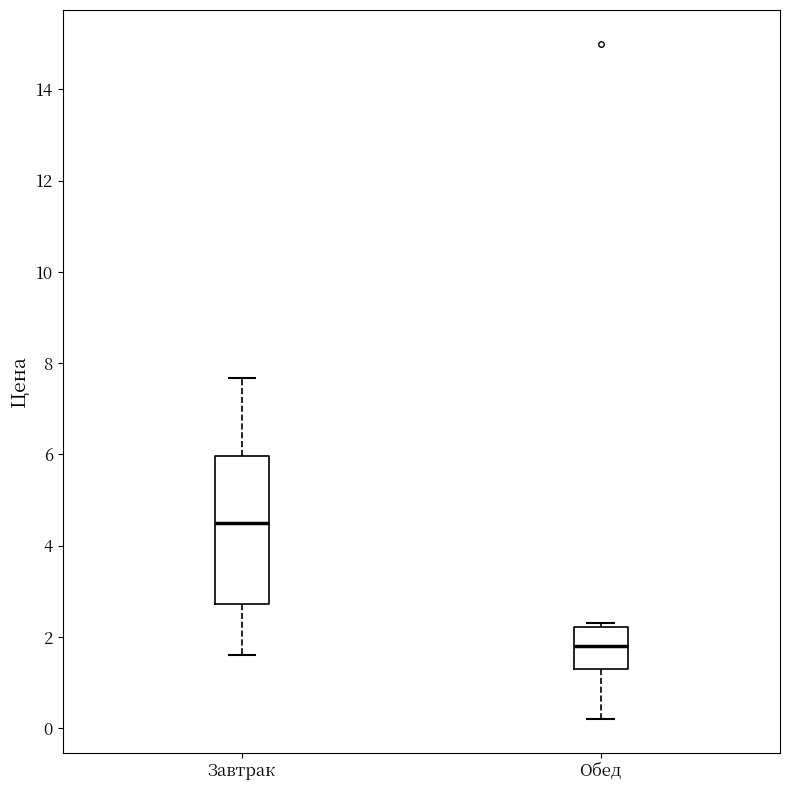

Reading left to right, transcribe this box plot: for each box, give where its median line is, the range the box spans, and where its two whiskers end, as read against the y-axis. The values are not printed on the chart, so give them approximately, as read against the axis.

Завтрак: median 4.6, box 2.8 to 6.0, whiskers 1.6 to 7.6
Обед: median 1.8, box 1.4 to 2.2, whiskers 0.2 to 2.4